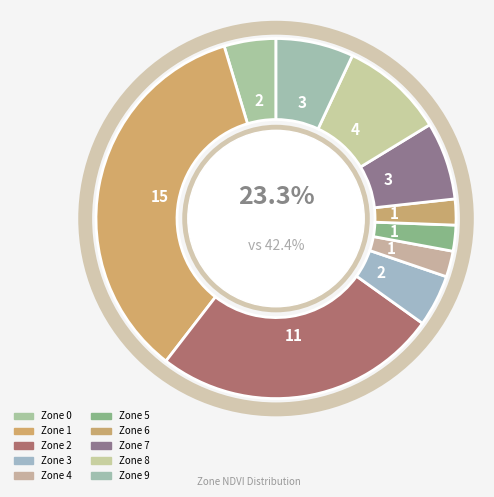

Does any single category account for the majority?

No